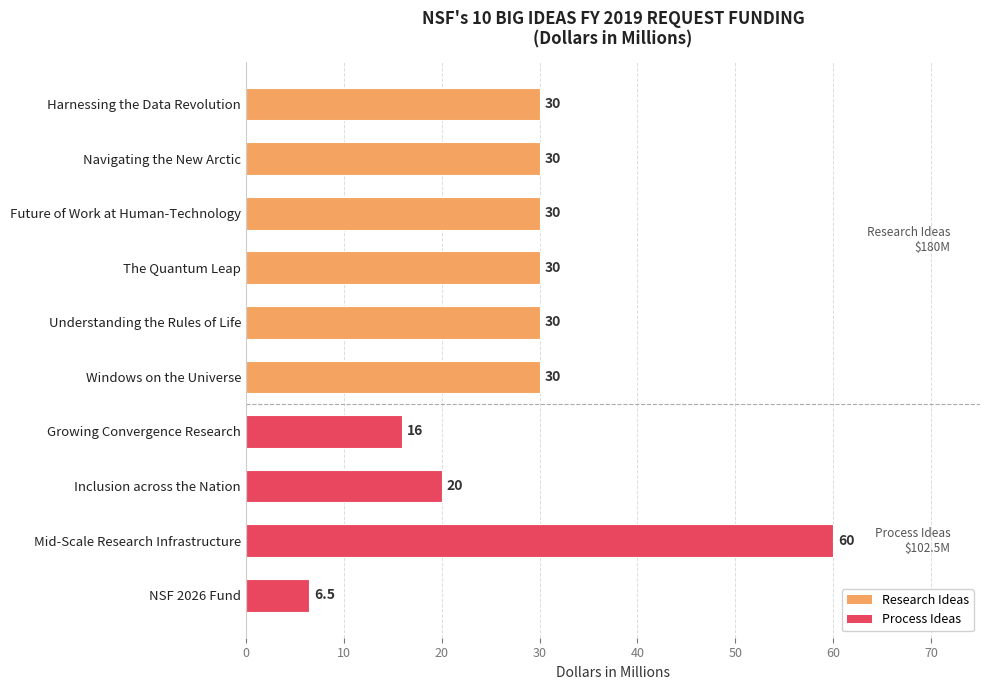

What is the value of the 7th bar from the top?

16.0